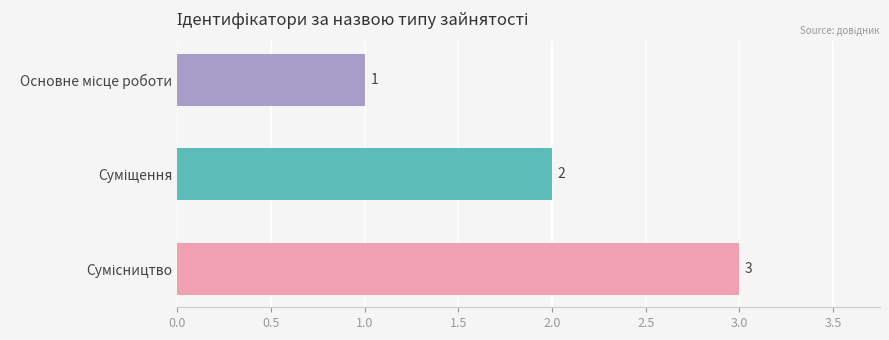

How many values are between 1 and 3?

3